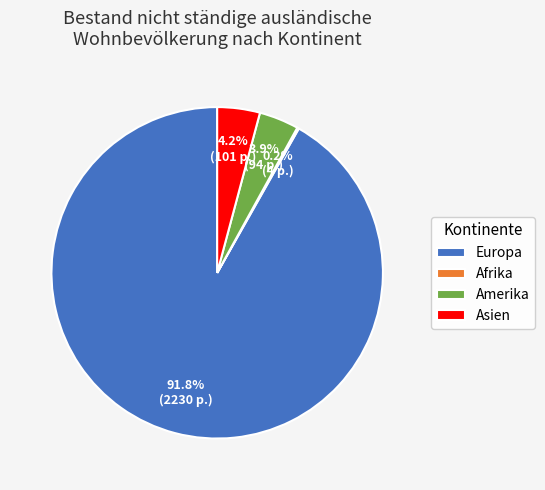

What percentage is NOT represented by Amerika?

96.1%